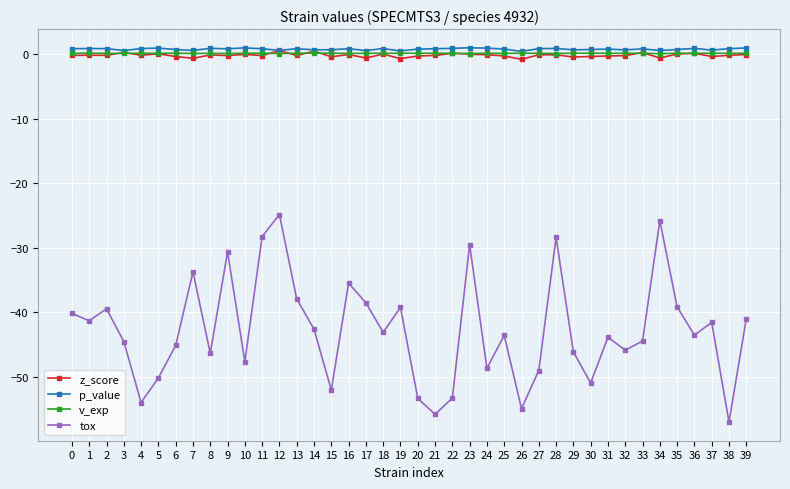

True or false: tox has a value of -25.1 at 10.

False